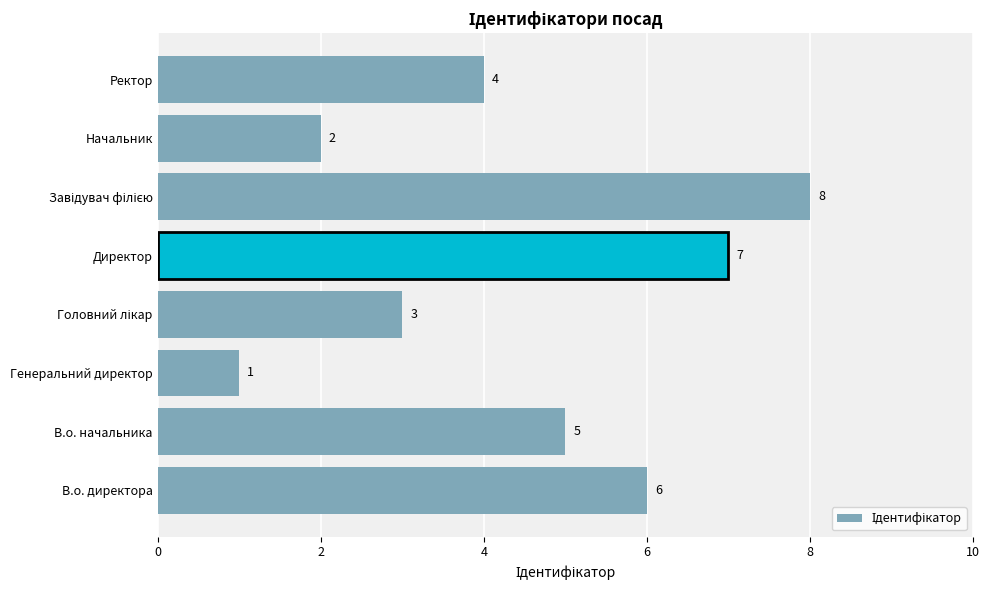

What is the difference between the second highest and second lowest values?

5